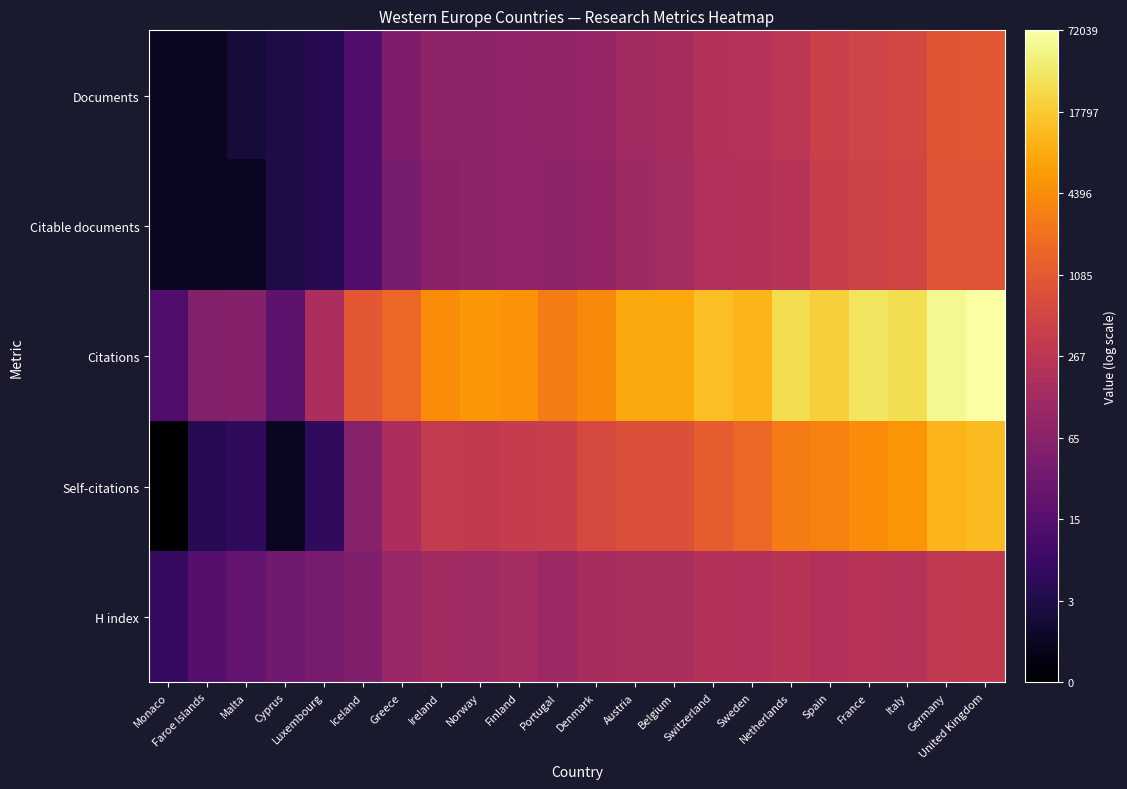

Between Cyprus and France, which is larger?

France